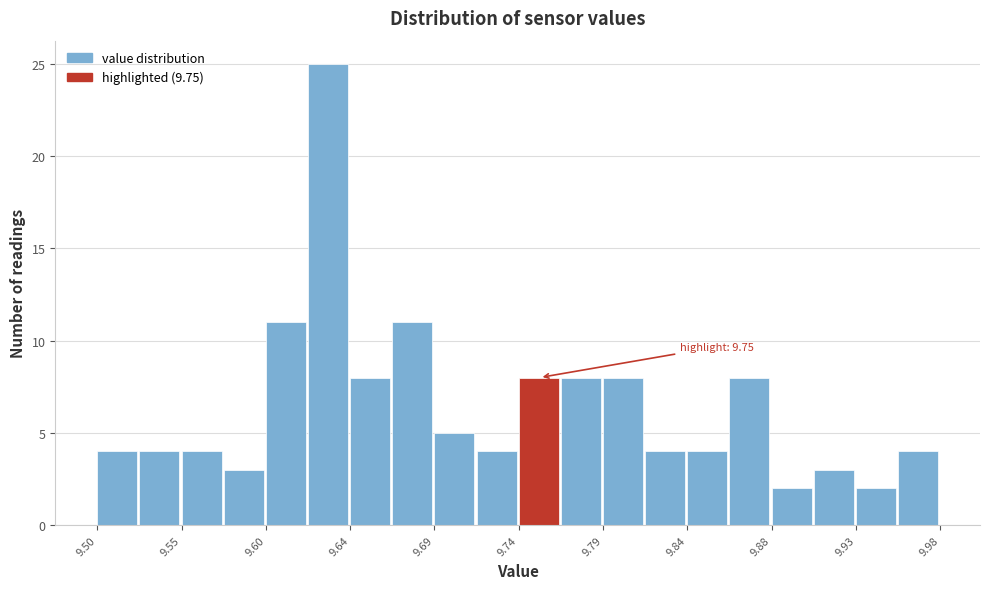

Over which range of the x-axis is the bar tallest?

9.620 to 9.644